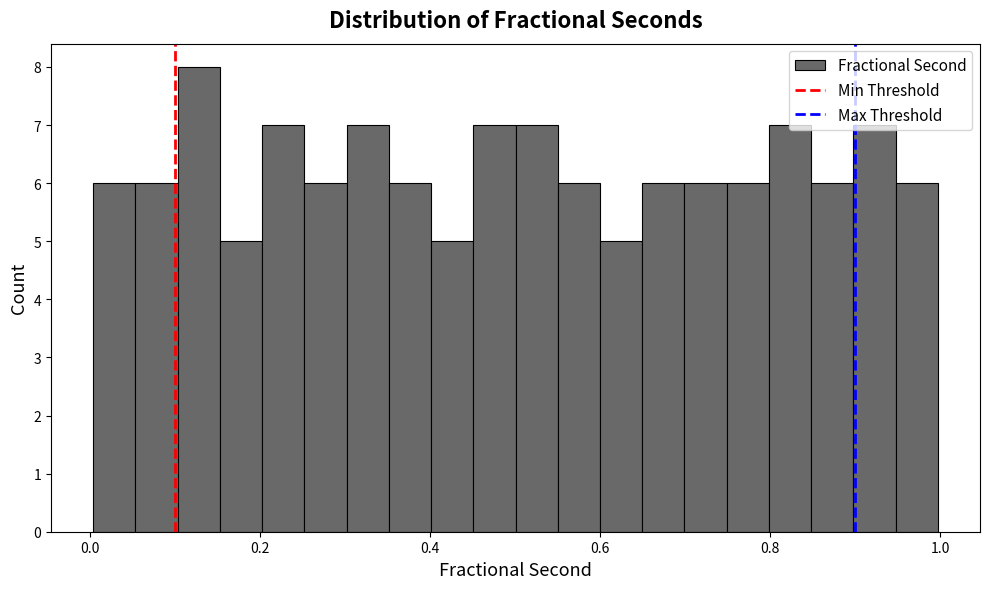

Read against the x-axis, roughly where is the centre of the tallest bar?

0.12